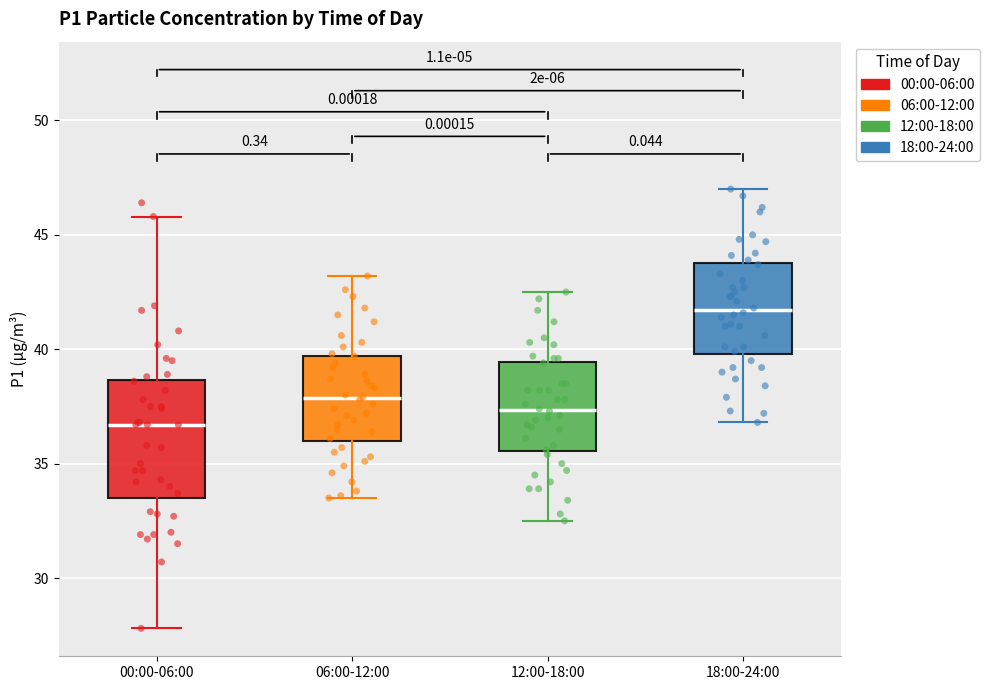

Which box's median line is the lowest?

00:00-06:00